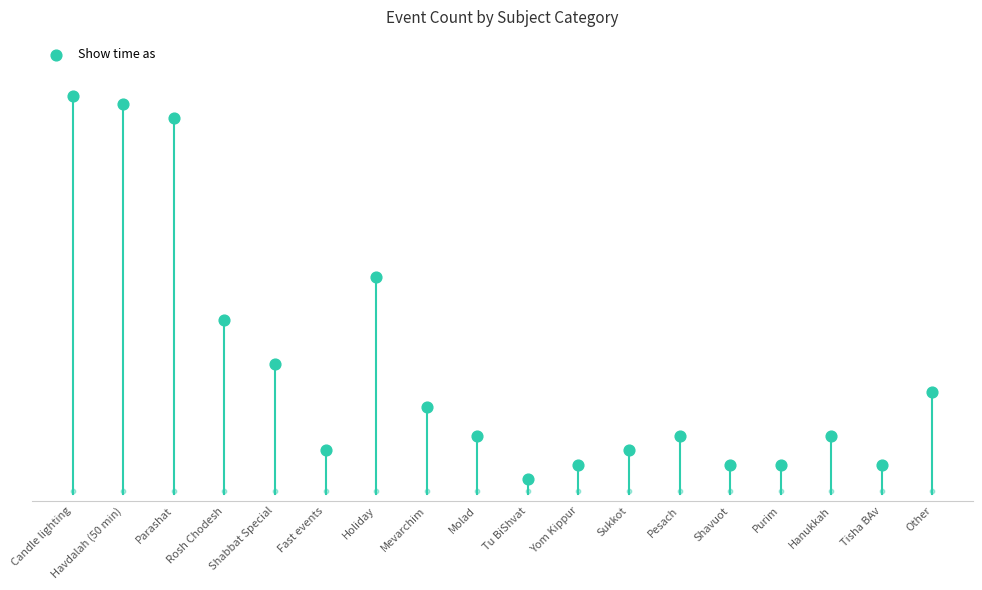

Approximately how many times larger is the value at Sukkot compared to Mevarchim?

0.5